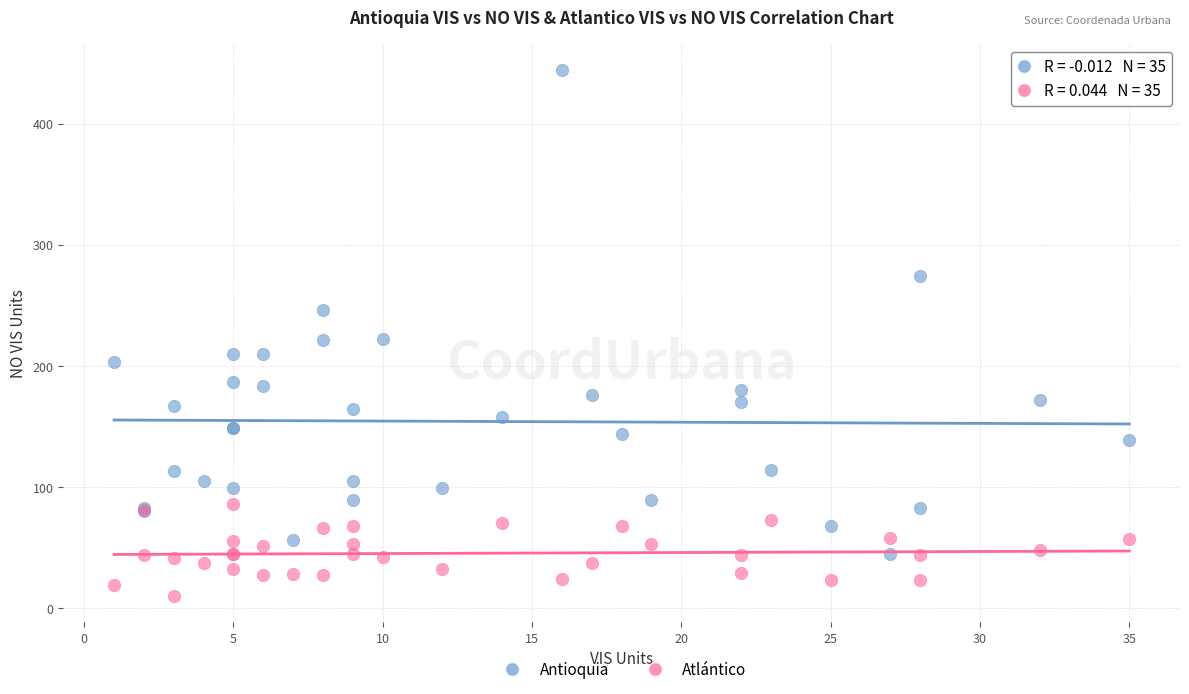

What are all the series names shown in the legend?

Antioquia, Atlántico